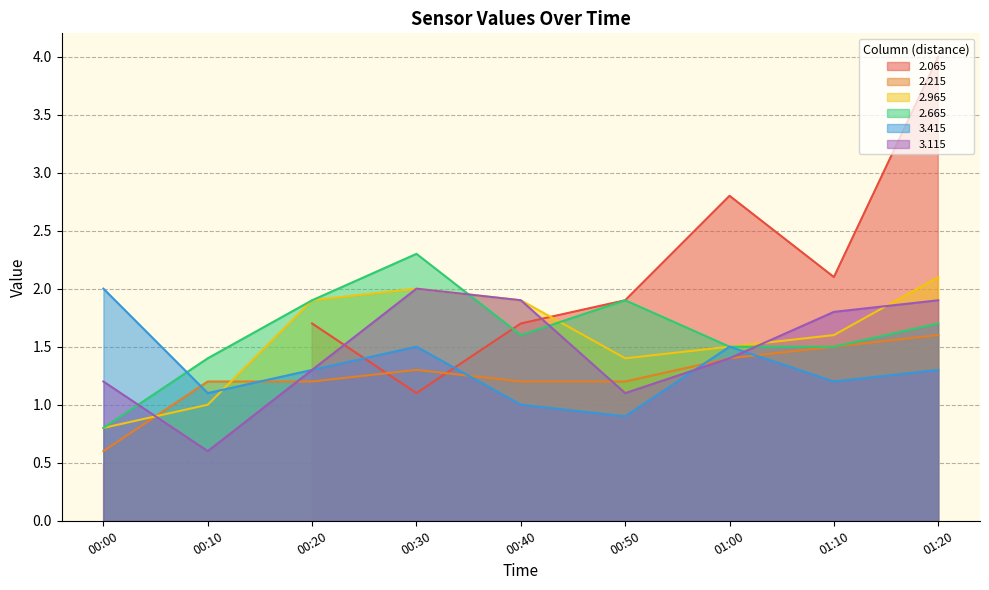

Is the value of 3.115 at 00:00 greater than the value of 2.665 at 00:00?

Yes